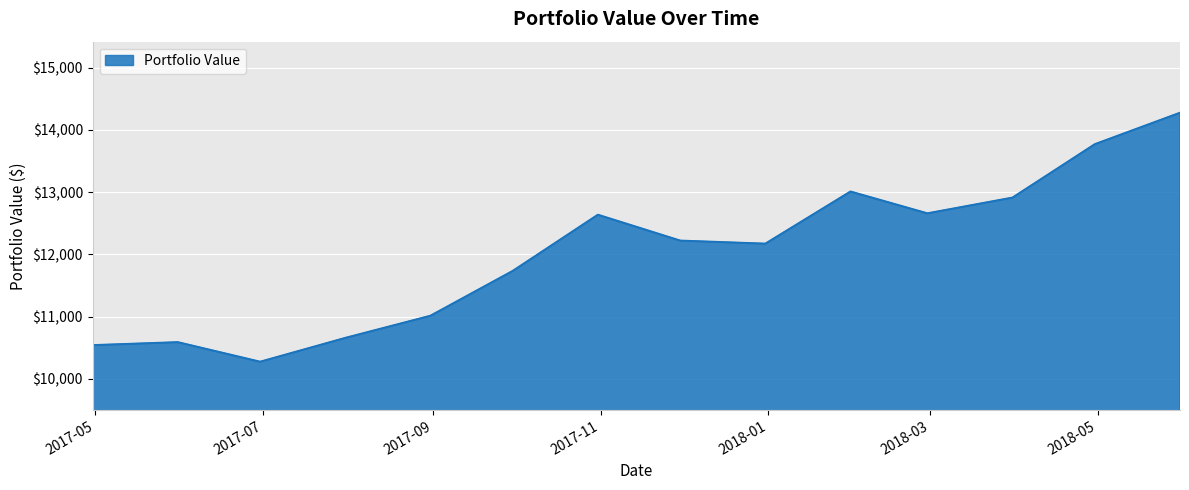

What is the smallest value displayed?

10274.3